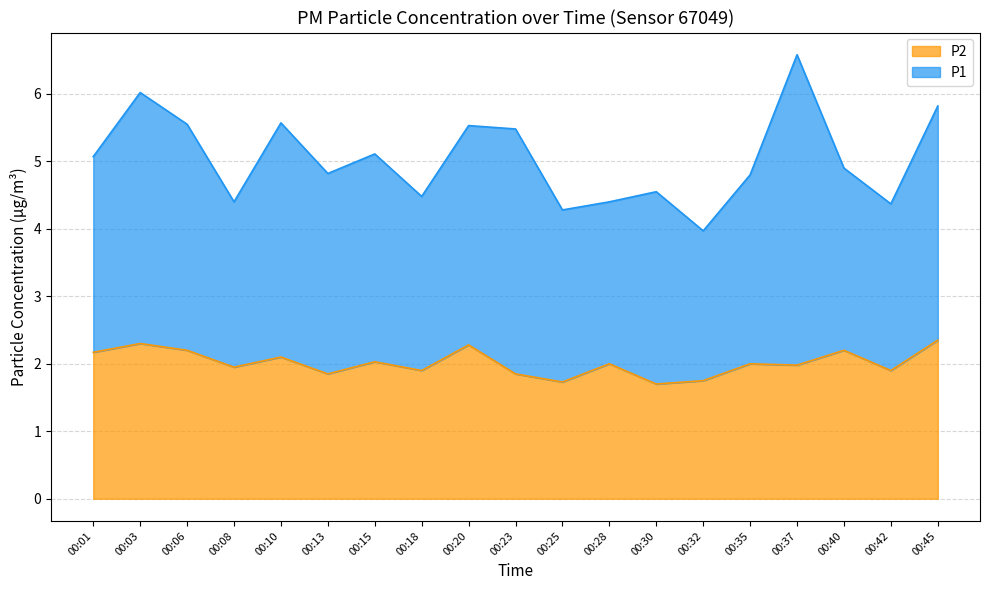

What is the value of the 2nd point from the left?

2.3